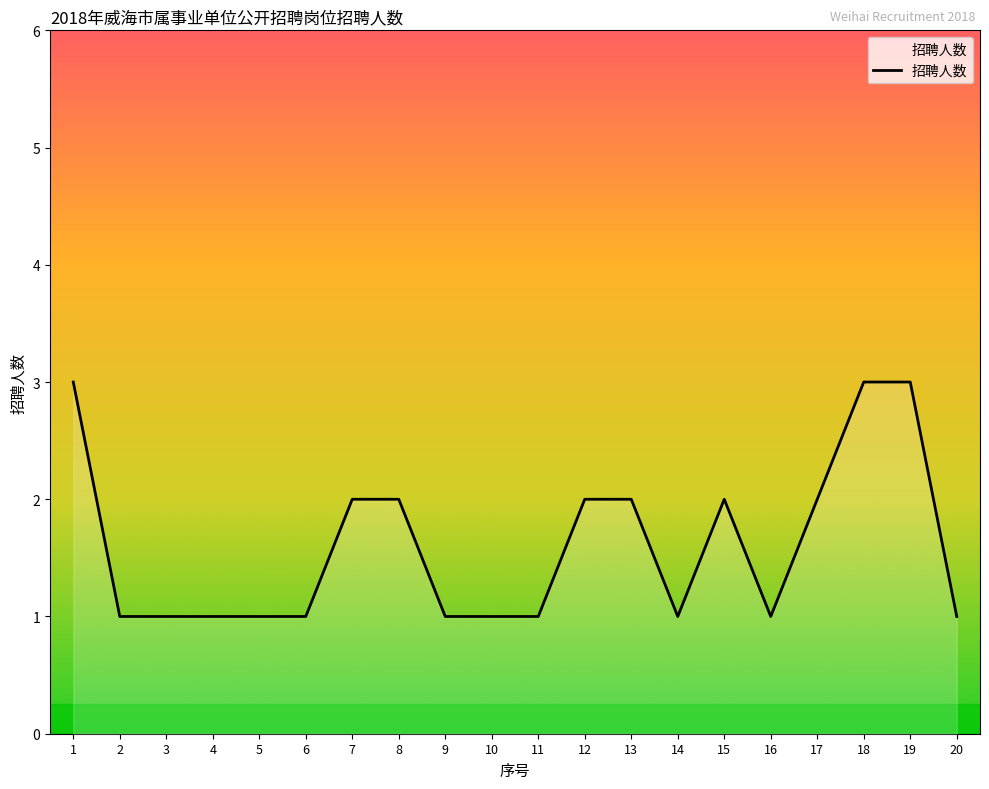

What is the maximum value shown in the chart?

3